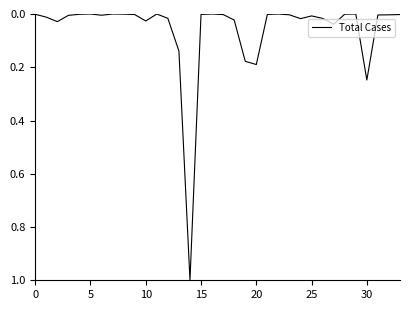

What is the difference between the maximum and minimum values?

1.0